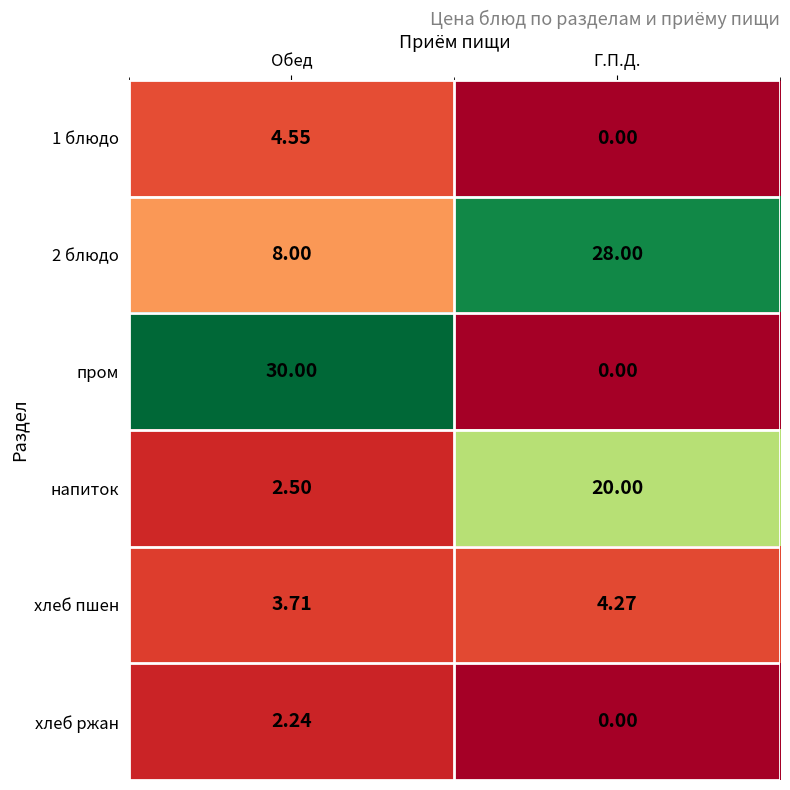

At which category is the sum across all series the highest?

Г.П.Д.